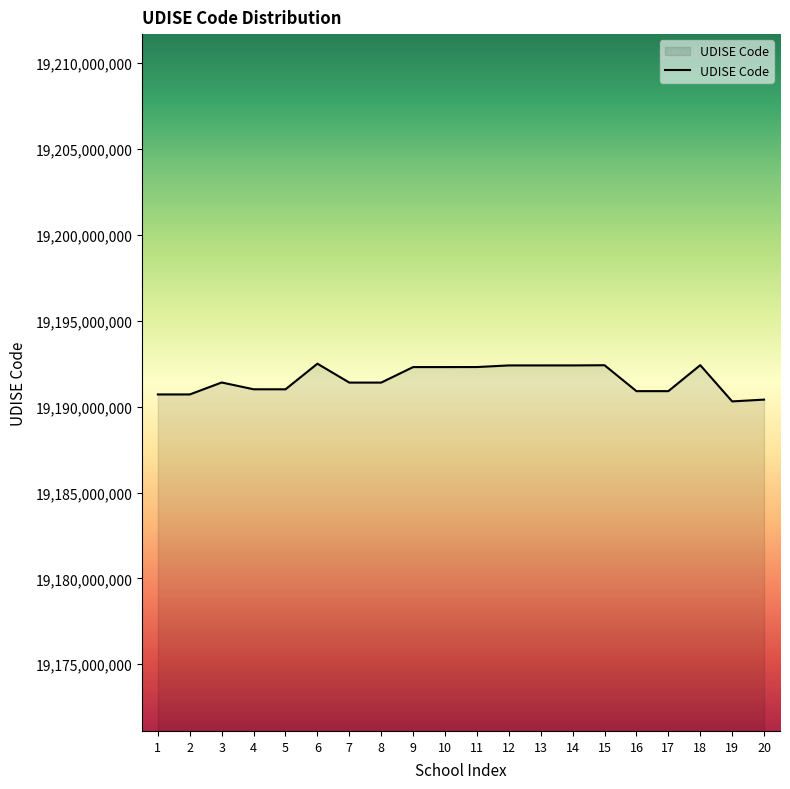

How many series are shown in this chart?

1